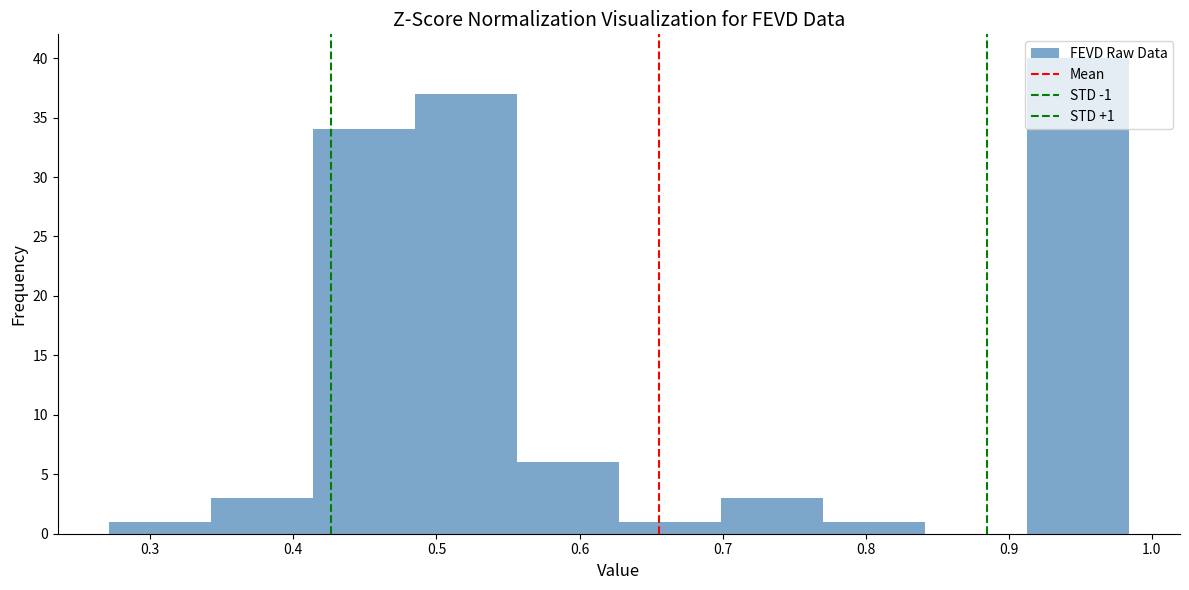

Over which range of the x-axis is the bar tallest?

0.91 to 0.98